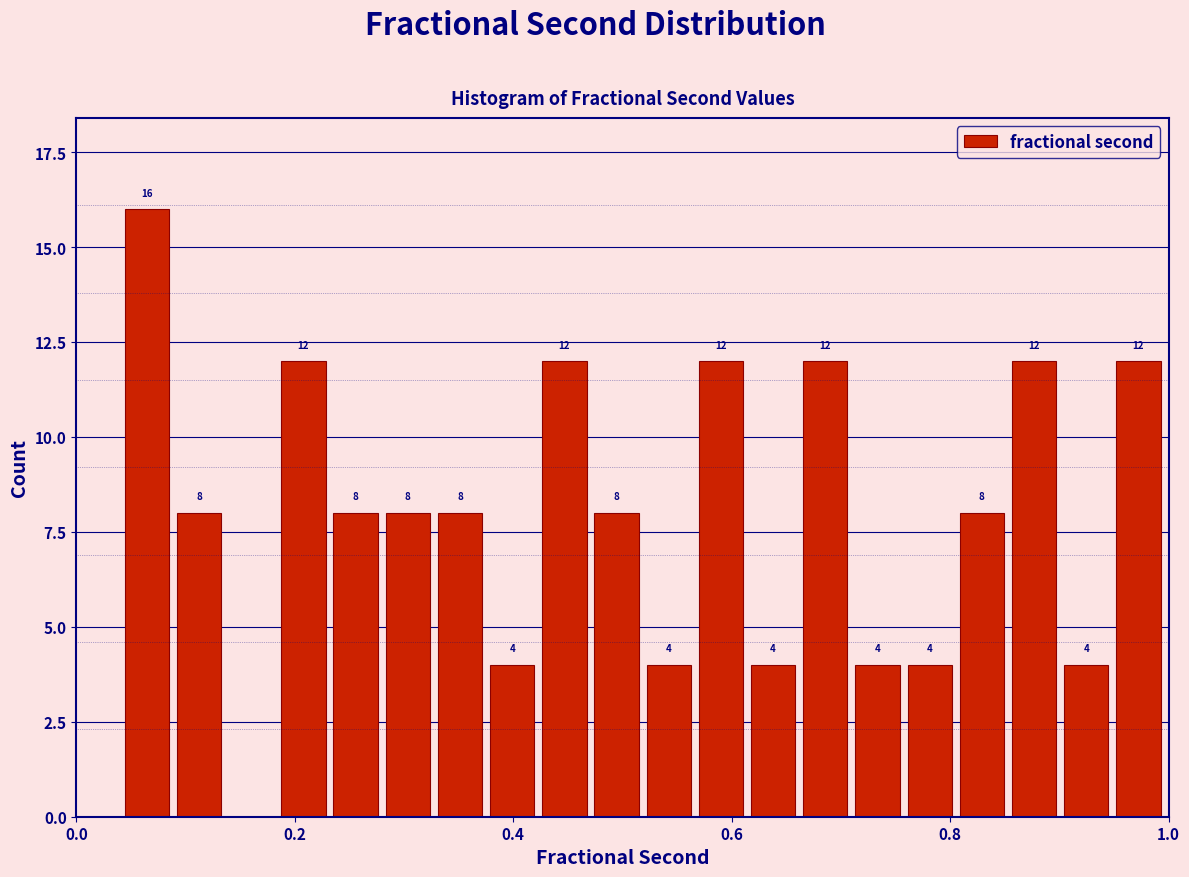

Around what value on the x-axis is the tallest bar? Give the approximate position of its centre, as read against the axis.

0.06